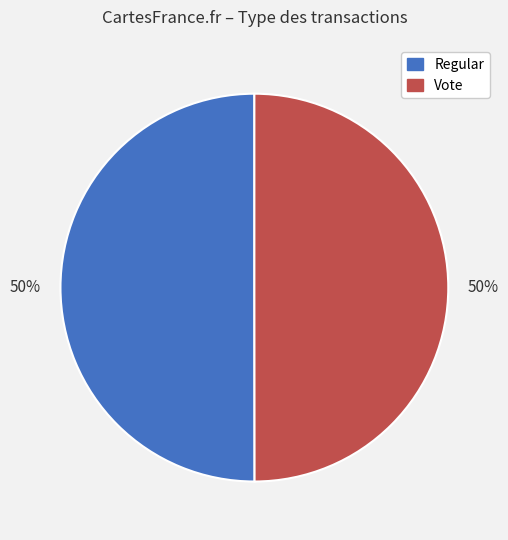

To the nearest percent, what portion does Vote represent?

50%